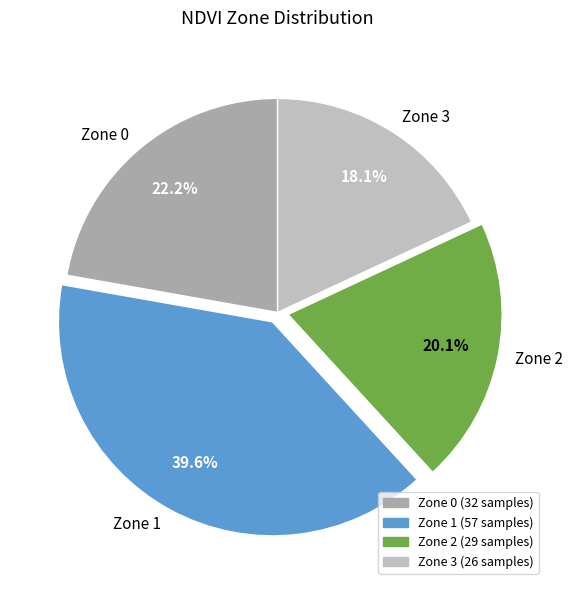

To the nearest percent, what portion does Zone 0 represent?

22%